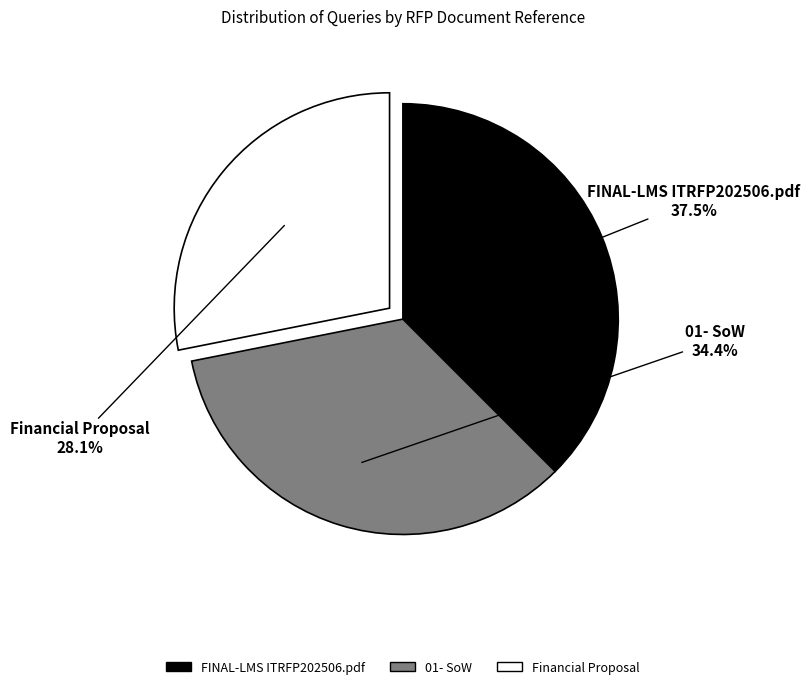

What is the ratio of the value at FINAL-LMS ITRFP202506.pdf to the value at Financial Proposal?

1.3